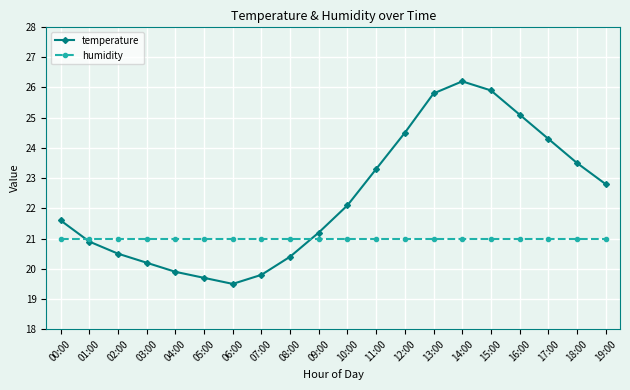

How many lines are shown in the chart?

2